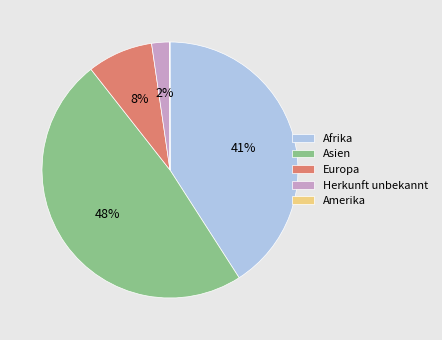

To the nearest percent, what percentage of the pie is Asien?

48%